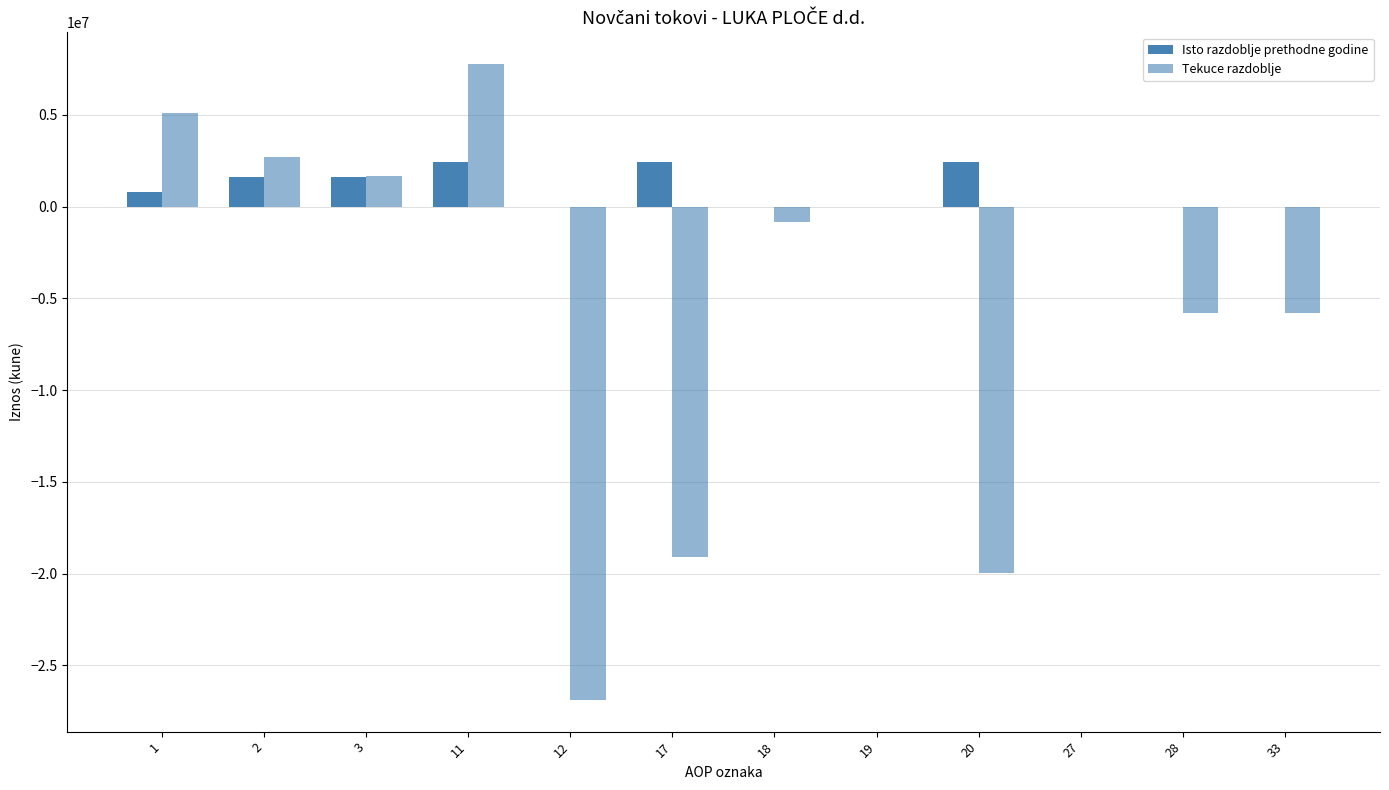

What is the lowest value of the Tekuce razdoblje series?

-26882875